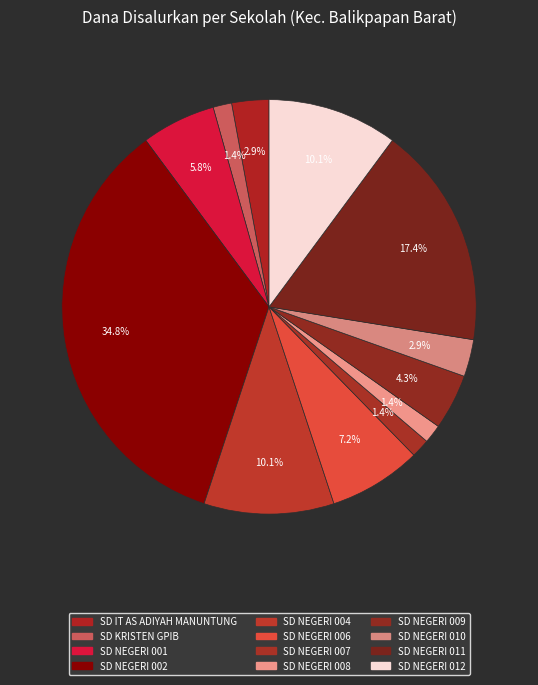

True or false: SD NEGERI 001 accounts for 12% of the total.

False